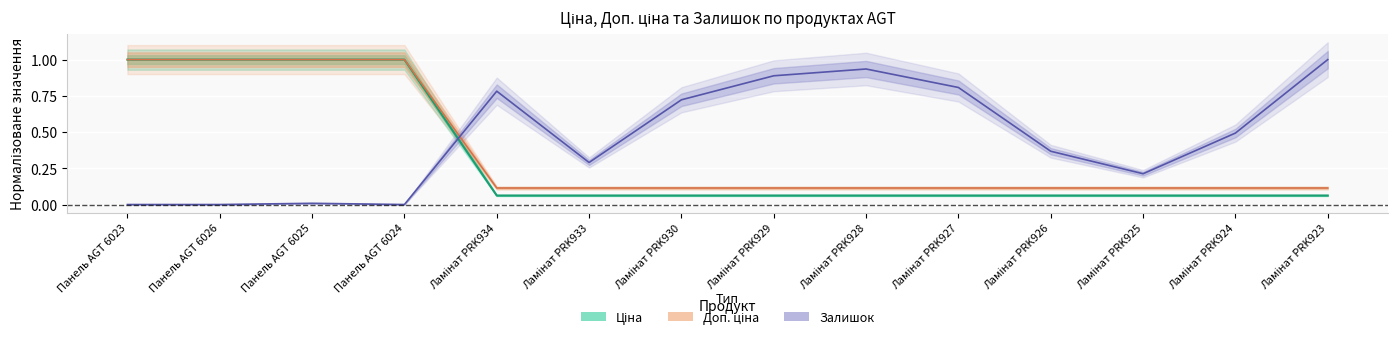

Is the value of Доп. ціна at Панель AGT 6023 greater than the value of Залишок at Ламінат PRK933?

Yes